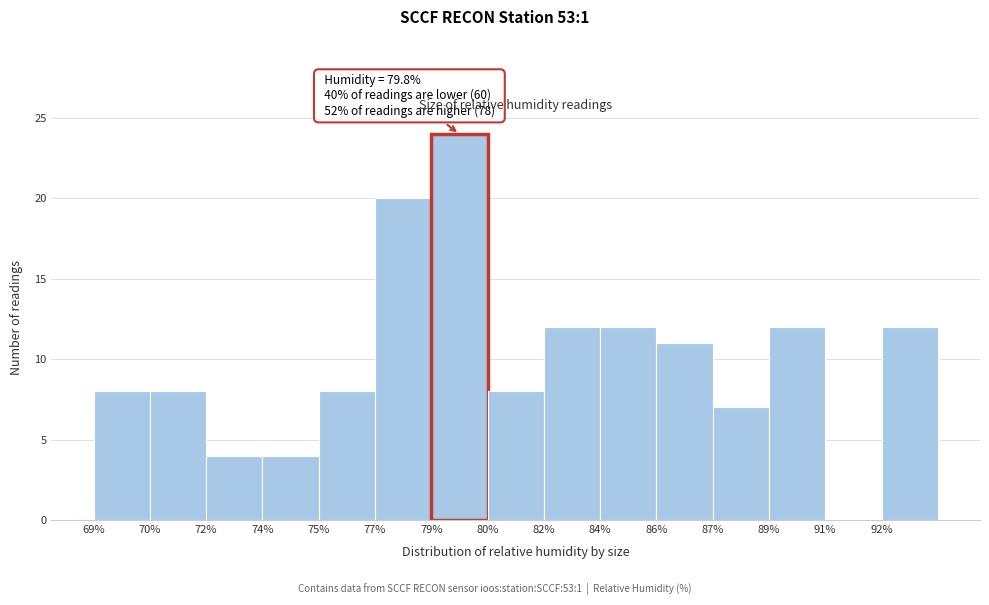

Reading left to right, list all the values displayed in this chart.

69%=8	70%=8	72%=4	74%=4	75%=8	77%=20	79%=24	80%=8	82%=12	84%=12	86%=11	87%=7	89%=12	91%=0	92%=12